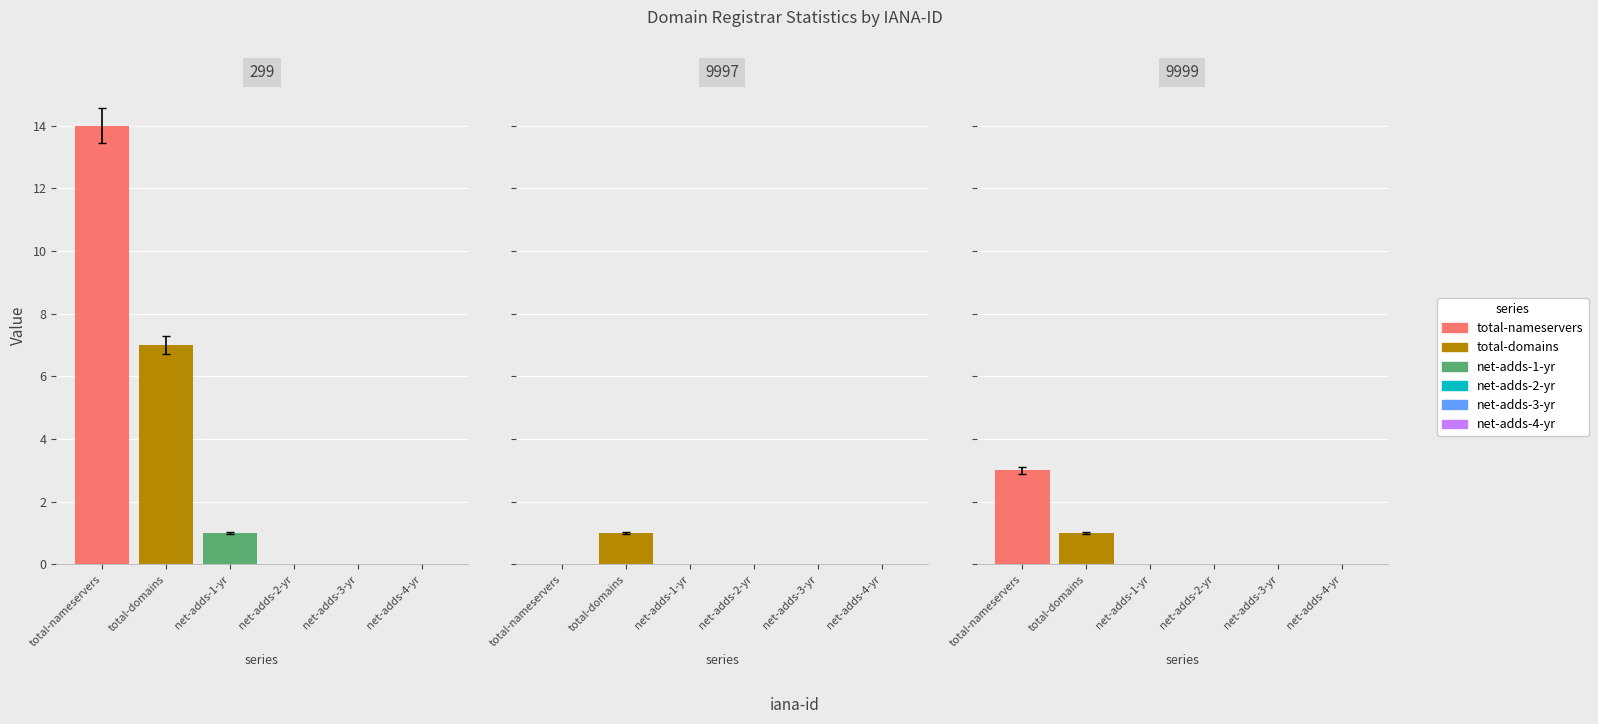

What is the greatest value displayed?

14